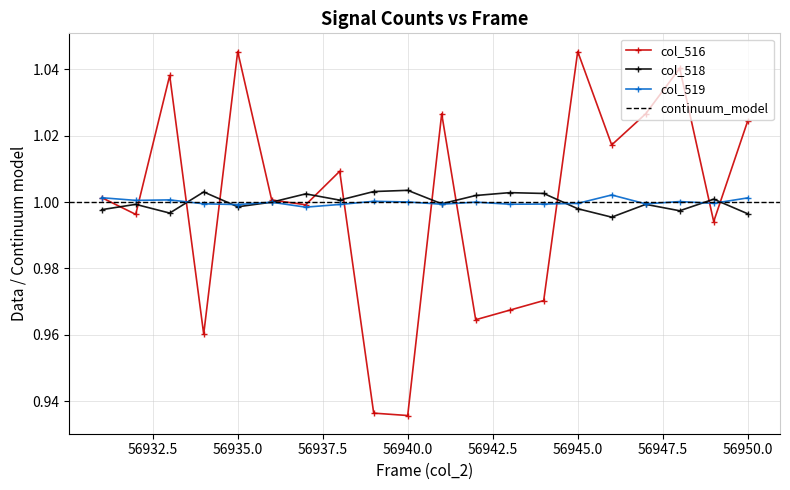

What is the maximum value shown in the chart?

1.0